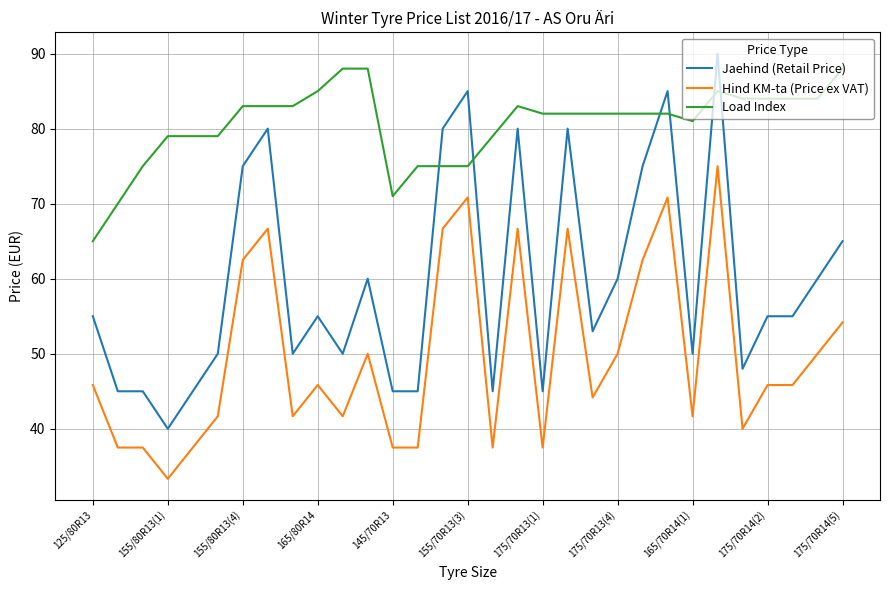

Which series has the largest total across all categories?

Load Index